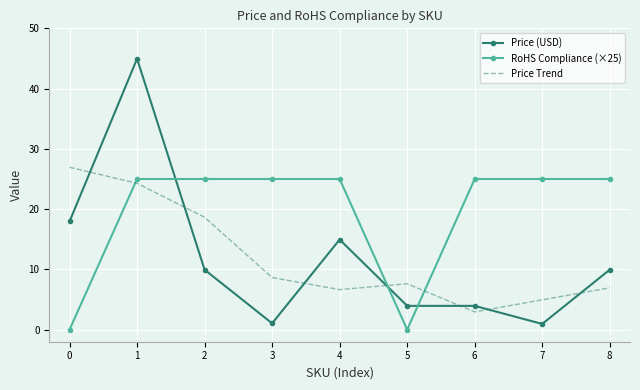

Is the value of Price Trend at 2 greater than the value of Price (USD) at 2?

Yes